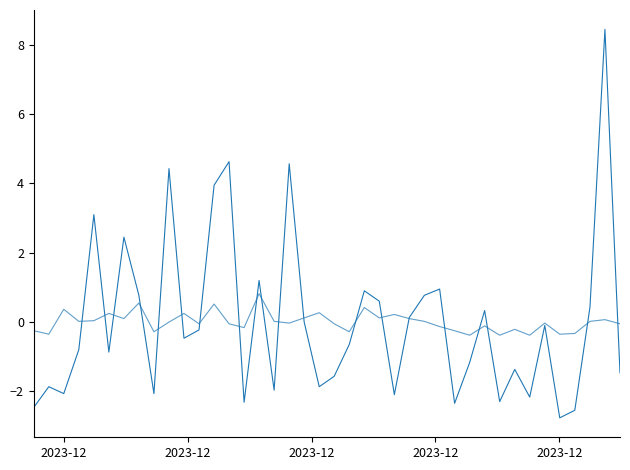

What is the greatest value displayed?

8.4